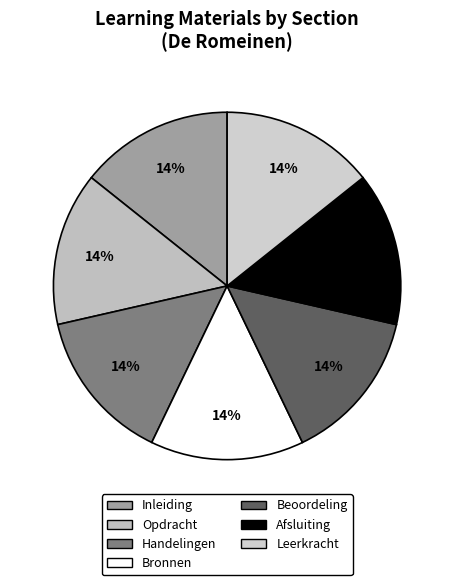

Rank the categories by value from lowest to highest.

Inleiding, Opdracht, Handelingen, Bronnen, Beoordeling, Afsluiting, Leerkracht